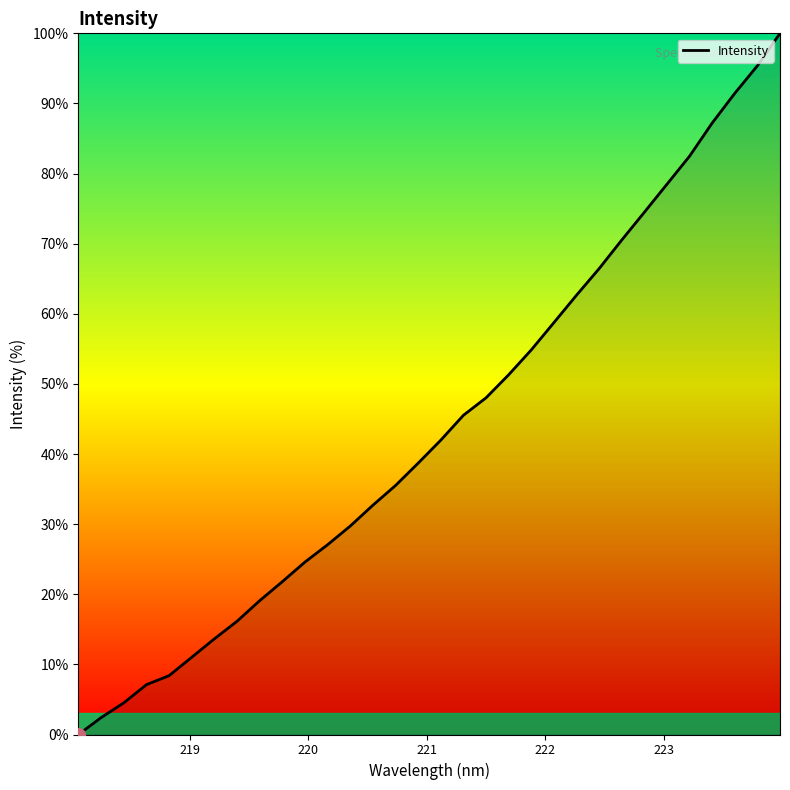

What is the difference between the second highest and second lowest values?

93.0